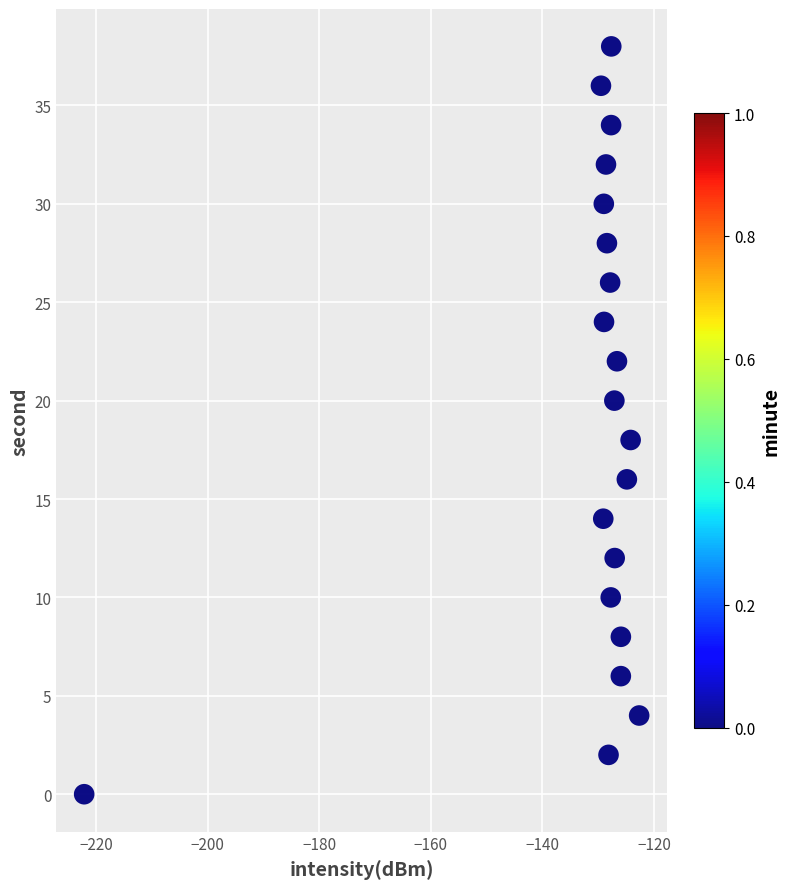

What is the range of Y values (max minus min)?

38